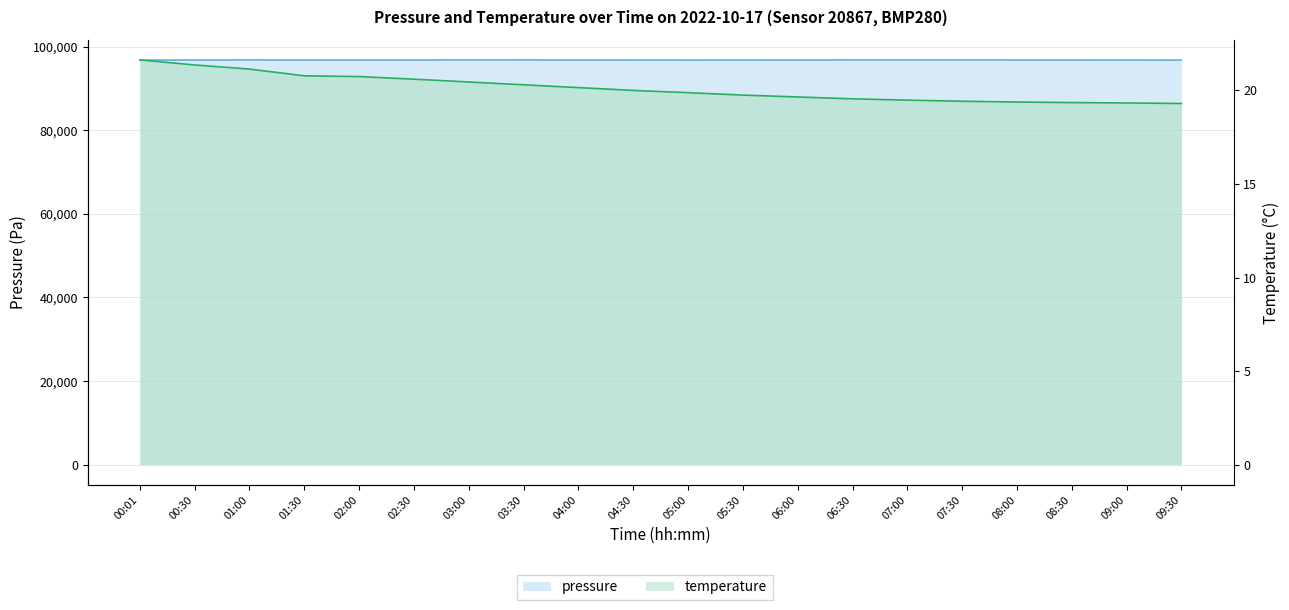

What position from the right is 01:00?

18